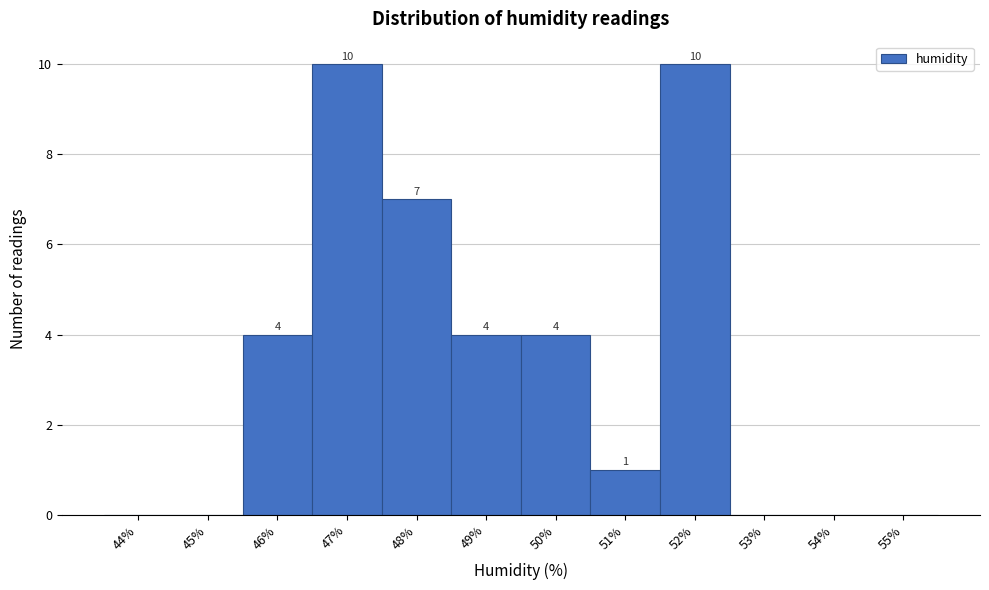

Reading right to left, extract all data points from this chart.

55%=0	54%=0	53%=0	52%=10	51%=1	50%=4	49%=4	48%=7	47%=10	46%=4	45%=0	44%=0